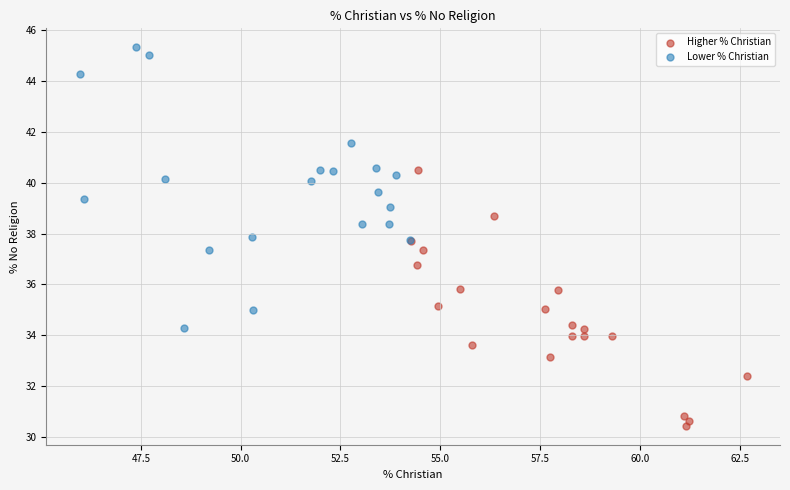

Which series contains the lowest Y value?

Higher % Christian